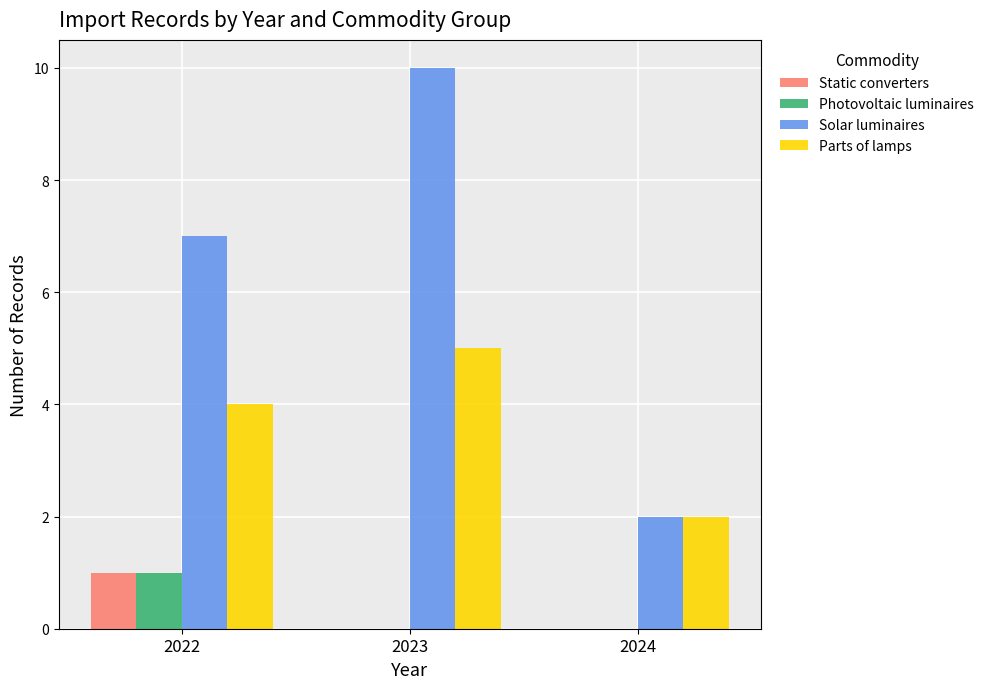

At which category is the sum across all series the highest?

2023